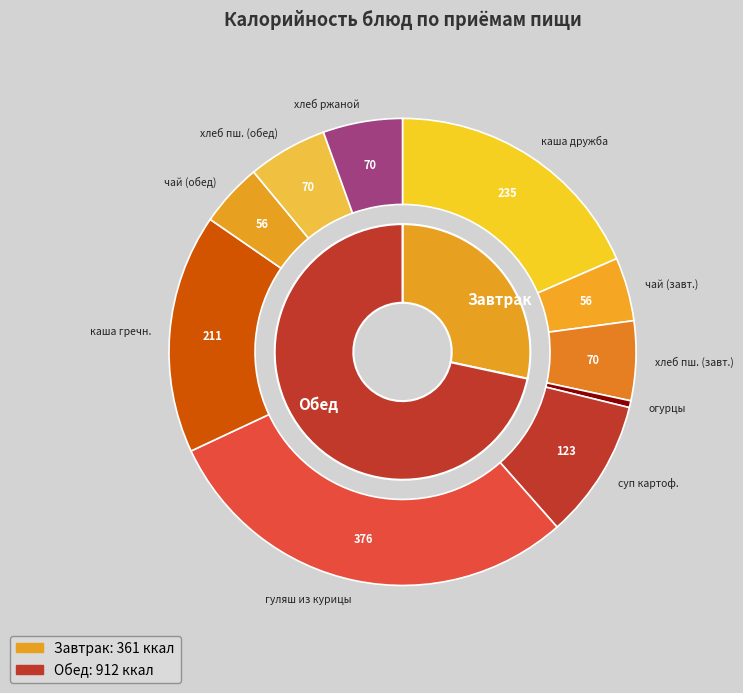

Count the number of slices in the pie.

10